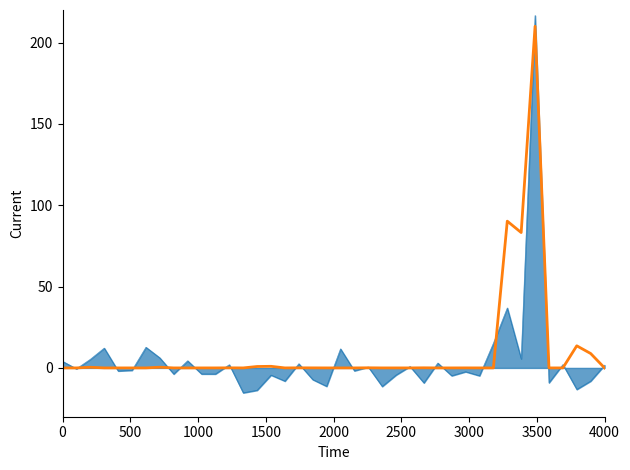

What is the minimum value shown in the chart?

-15.3